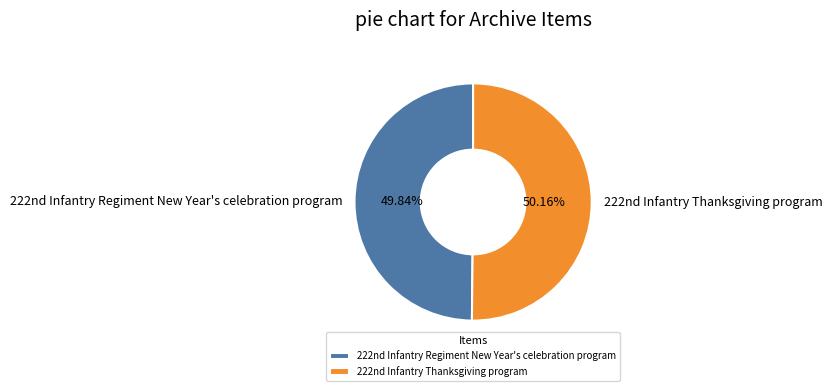

Is there any slice that represents more than half of the pie?

Yes